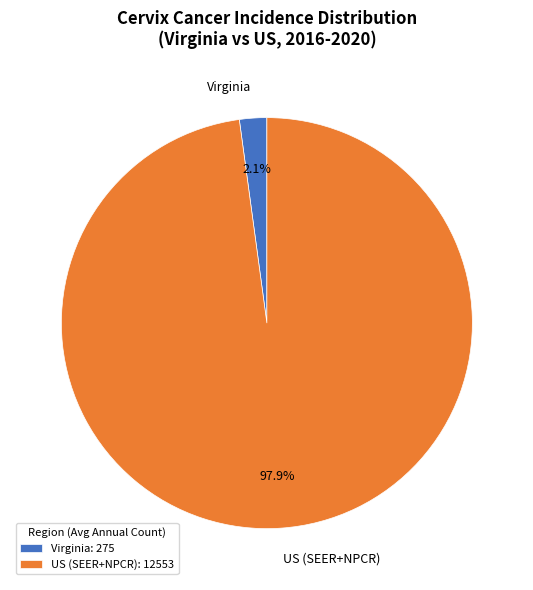

True or false: Virginia accounts for 2% of the total.

True